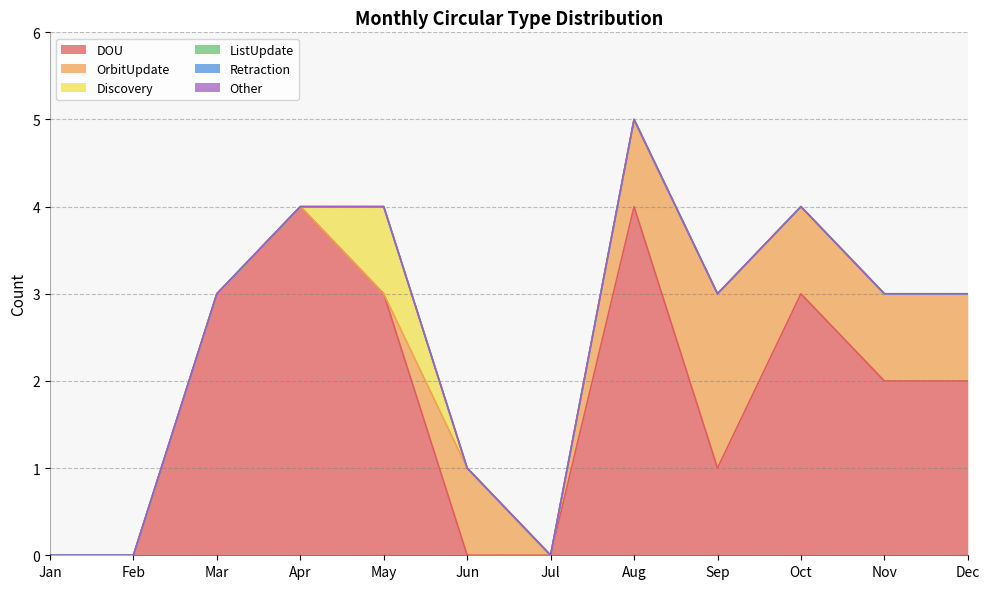

Rank the categories by DOU value from lowest to highest.

Jan, Feb, Jun, Jul, Sep, Nov, Dec, Mar, May, Oct, Apr, Aug